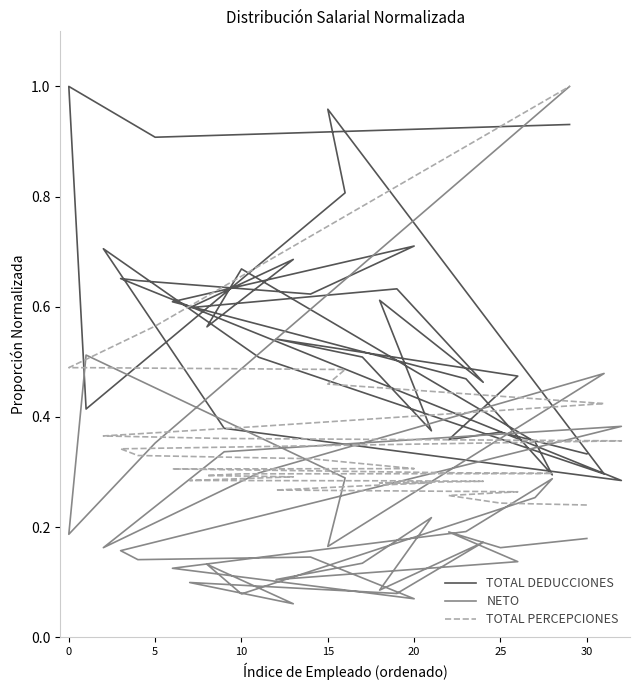

Rank the series by their maximum value, from highest to lowest.

TOTAL DEDUCCIONES, NETO, TOTAL PERCEPCIONES